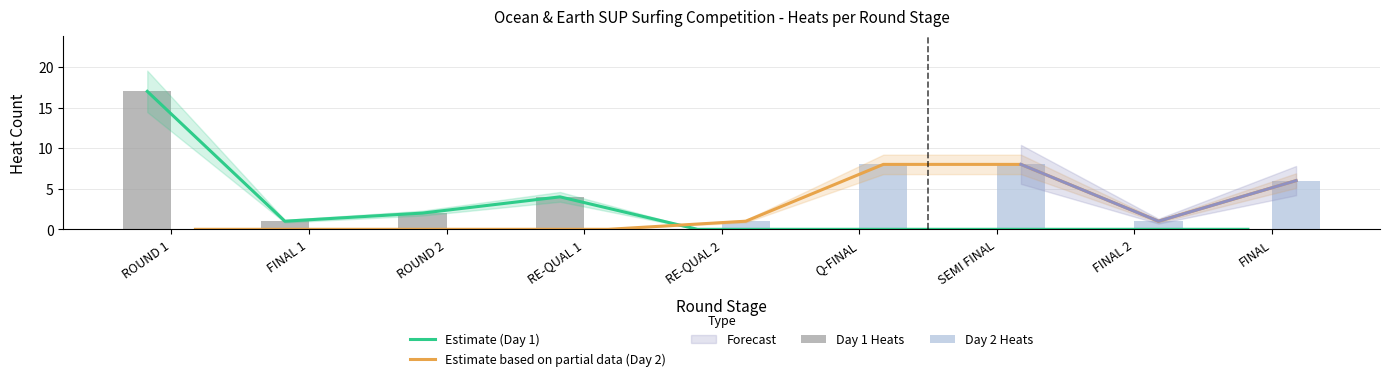

The value of Estimate (Day 1) at RE-QUAL 2 is 10. True or false?

False